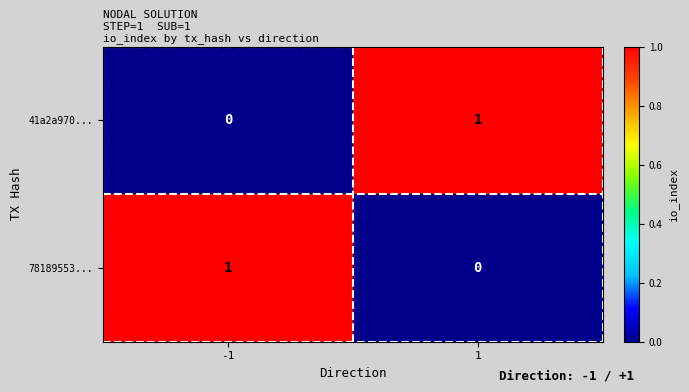

The 41a2a970... series shows 1 at -1. True or false?

False